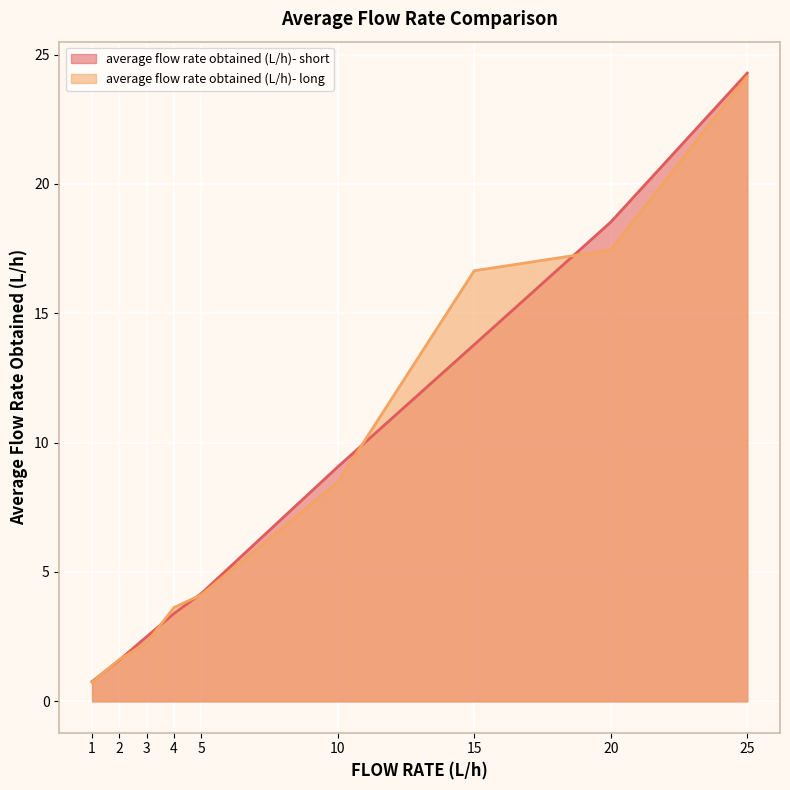

The value of average flow rate obtained (L/h)- long at 10 is 4.7. True or false?

False